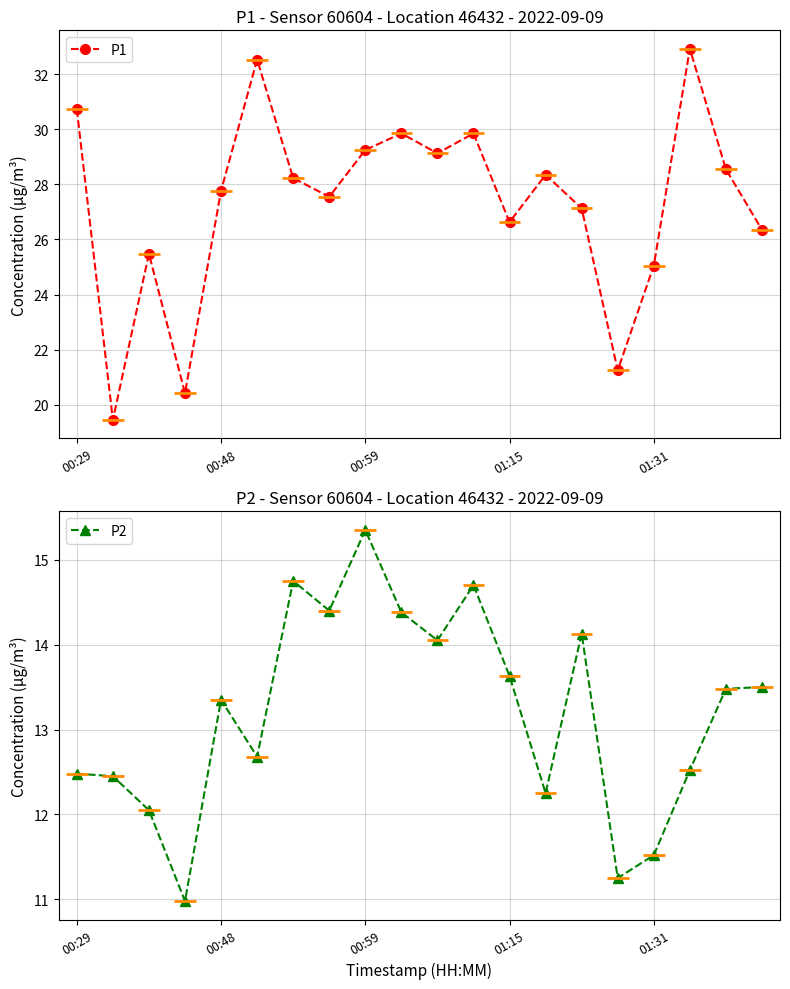

How many interior local peaks does the P1 series have?

6